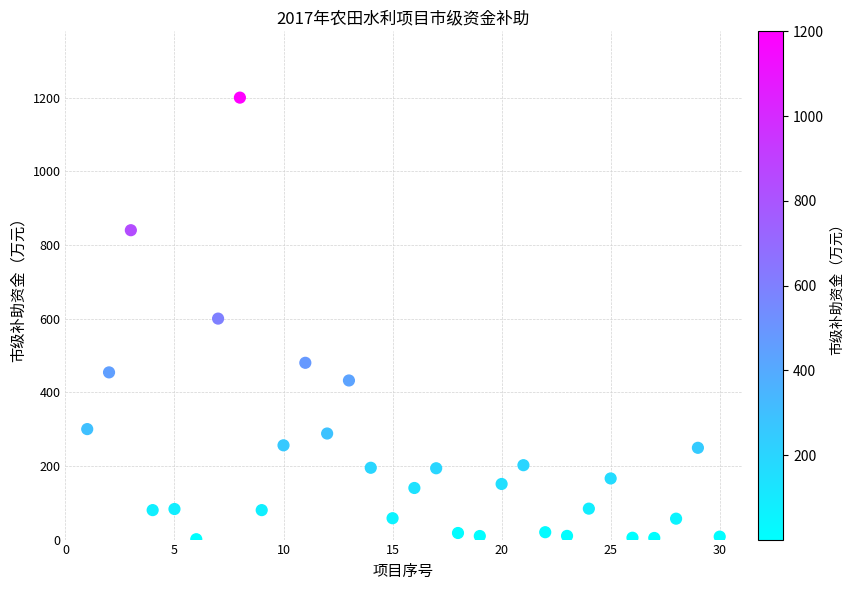

What is the range of Y values (max minus min)?

1199.0